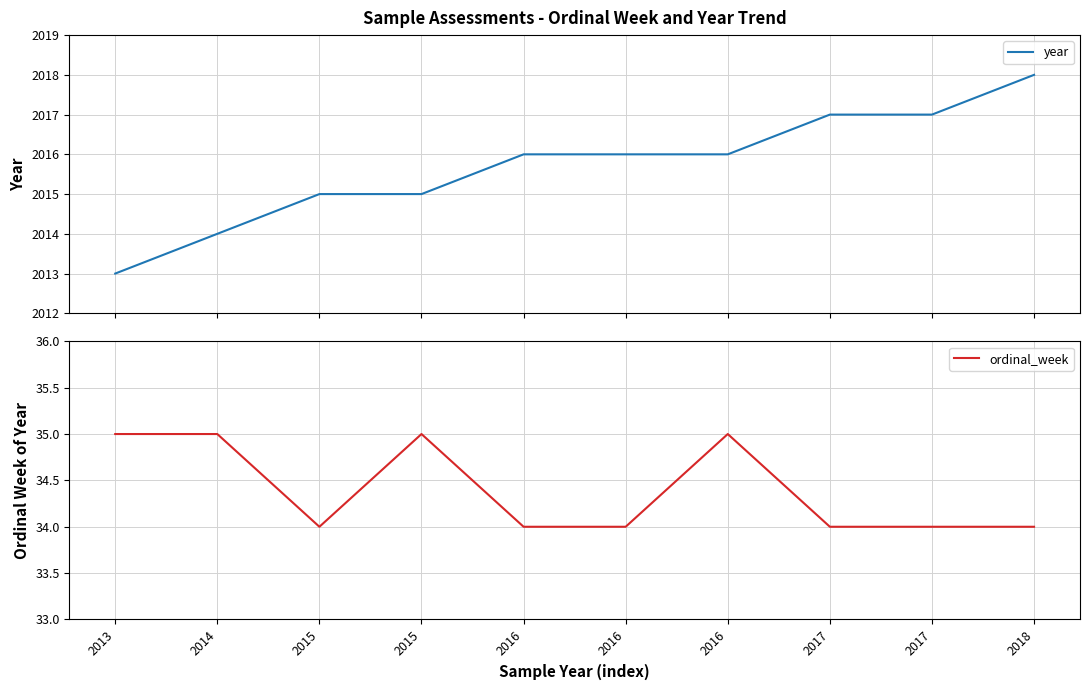

True or false: ordinal_week and year intersect in this chart.

False